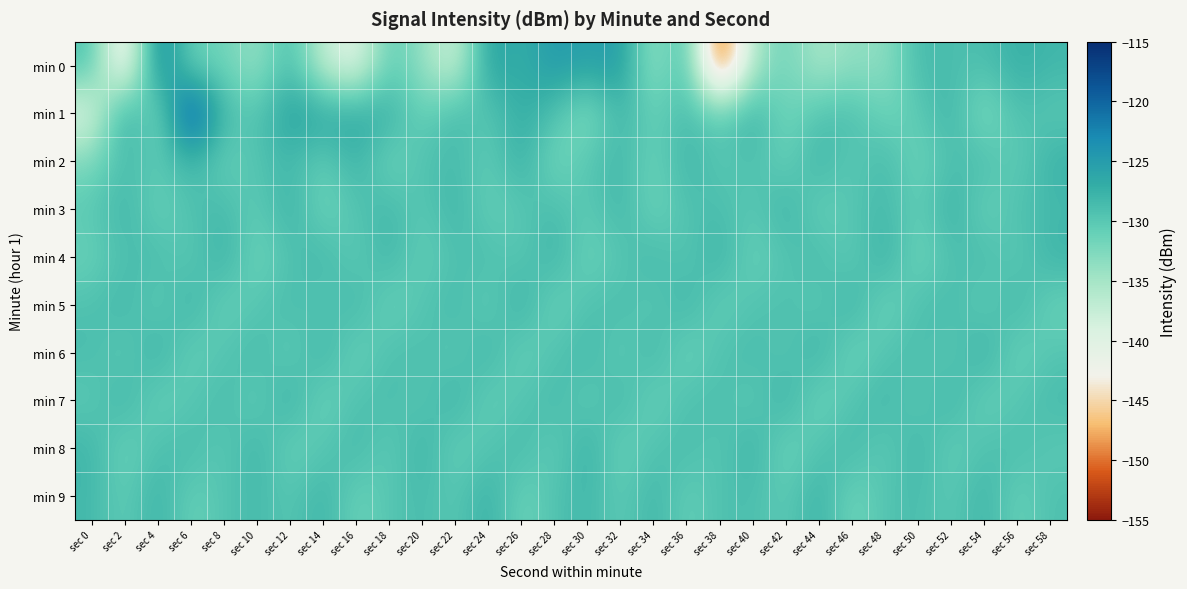

What is the greatest value displayed?

-116.7